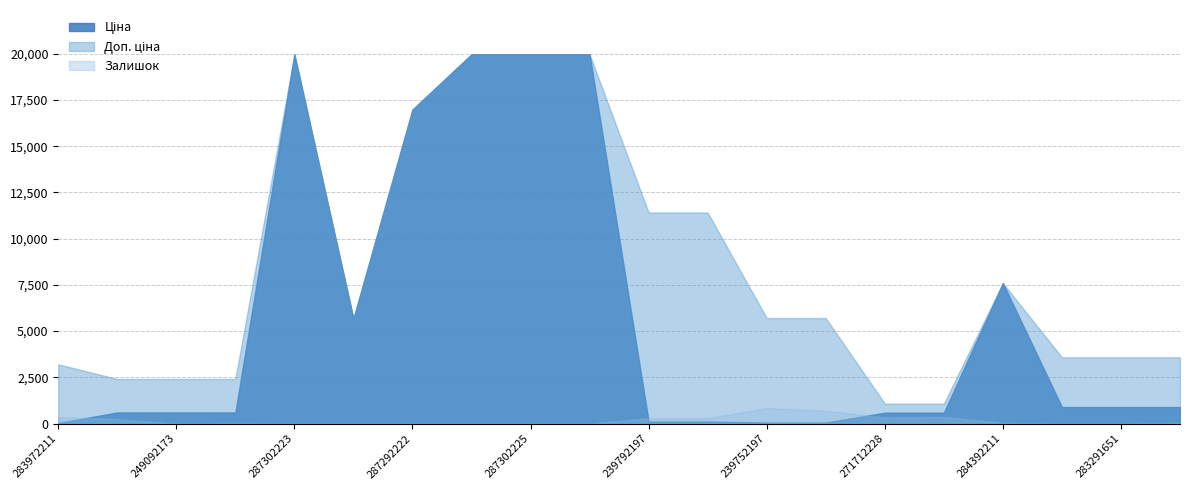

Which has a higher value, 283291856 or 284392211?

284392211